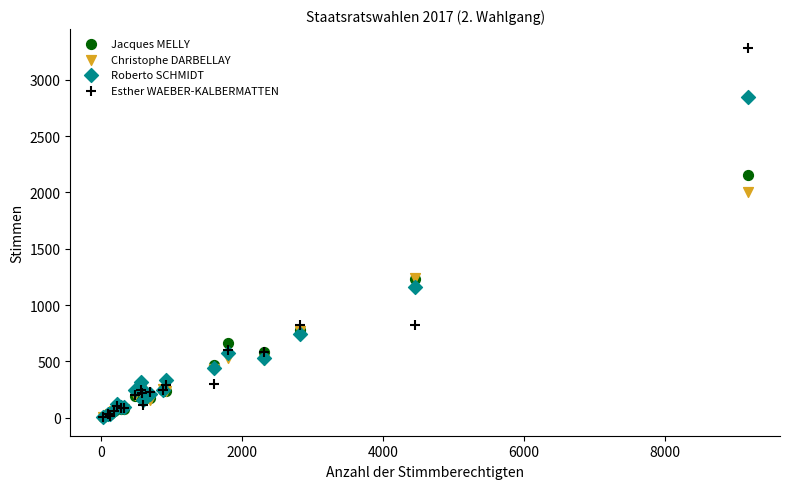

In the Esther WAEBER-KALBERMATTEN series, what Y value is closest to 1645?

828